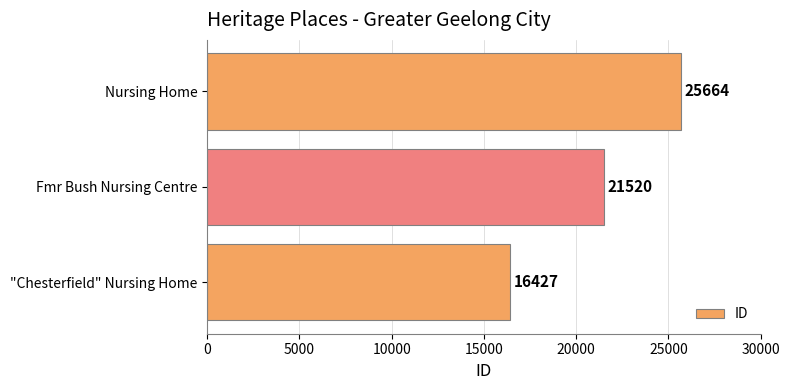

Reading bottom to top, list all the values displayed in this chart.

16427	21520	25664